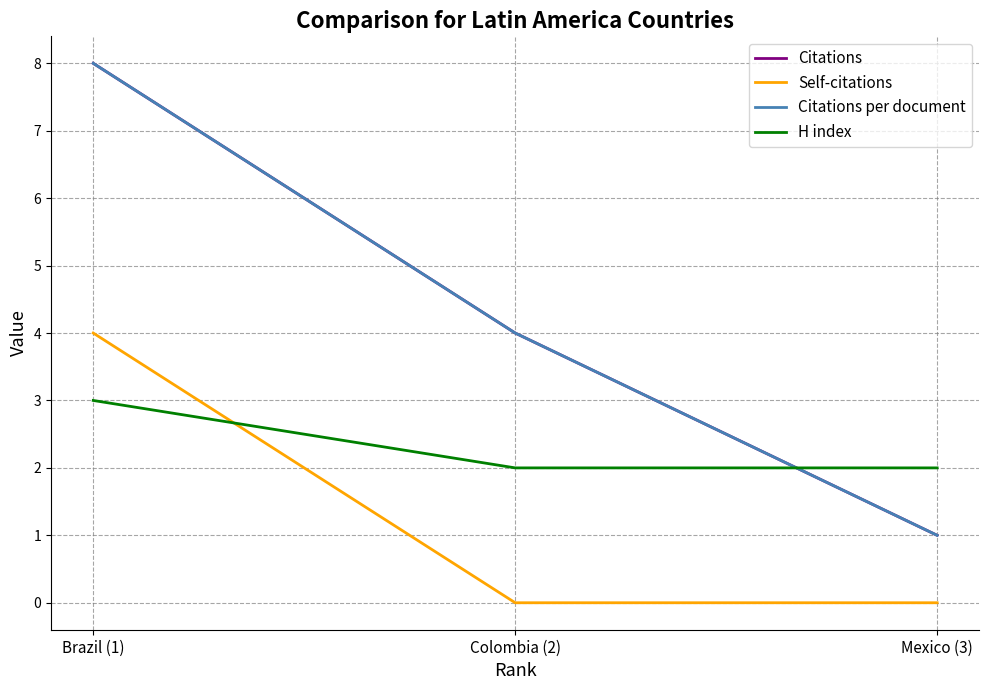

Which label corresponds to the smallest value in the chart?

Colombia (2)